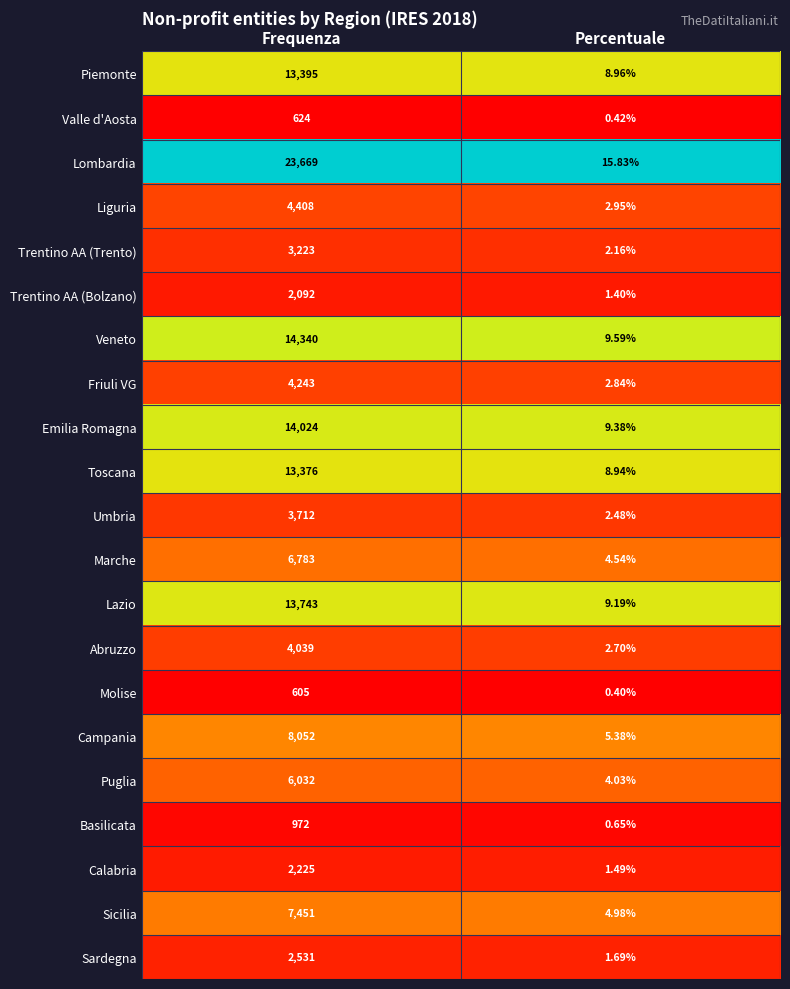

At which category is the sum across all series the highest?

Frequenza